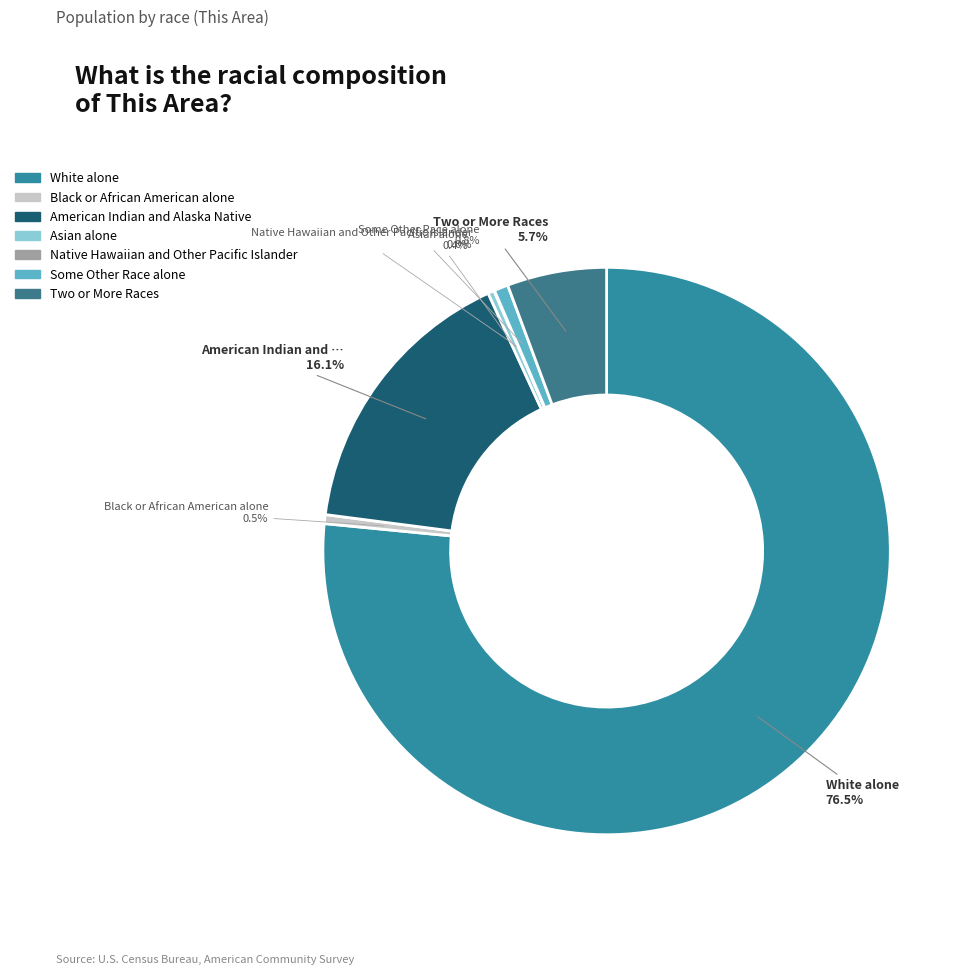

True or false: Some Other Race alone accounts for 1% of the total.

True